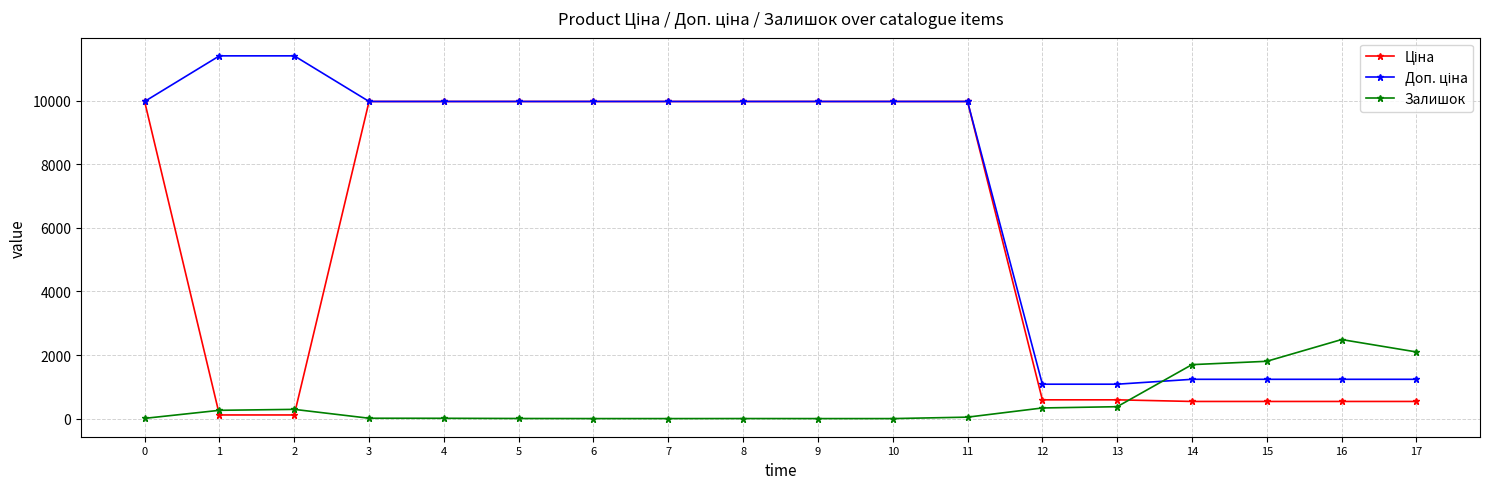

What is the greatest value displayed?

11410.0